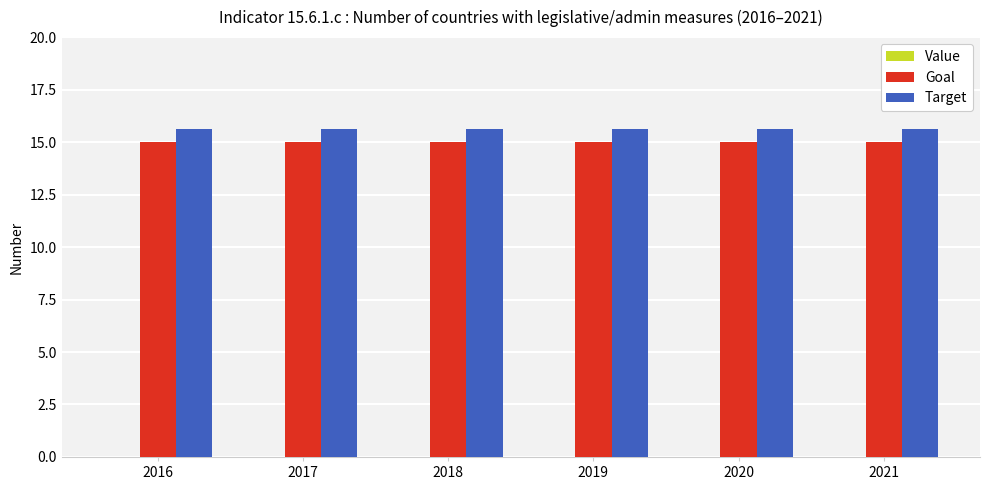

Rank the series at 2018 from lowest to highest value.

Goal, Target